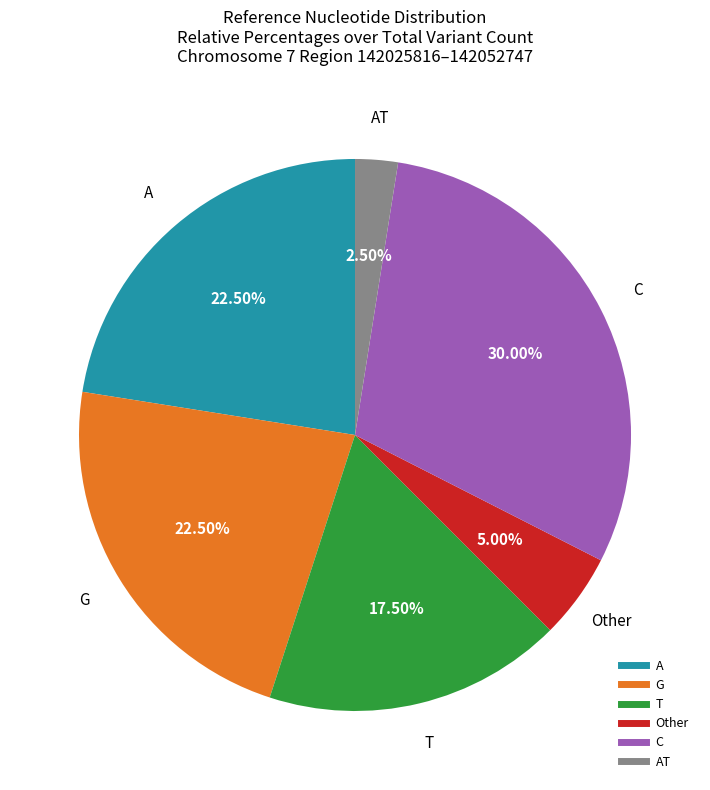

Is there a majority slice in this chart?

No